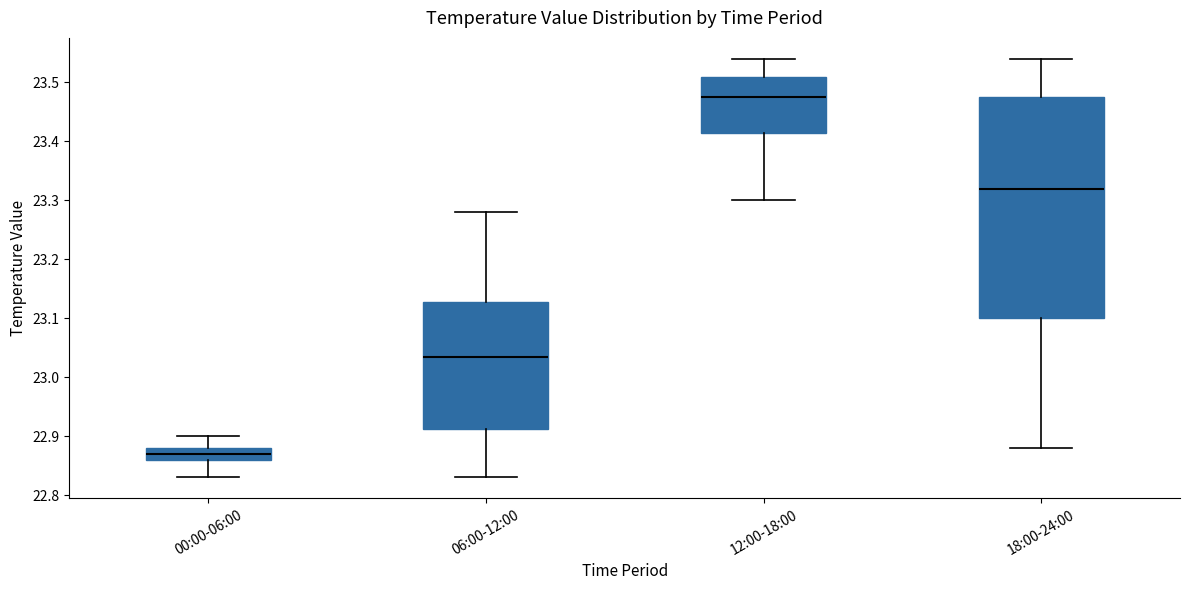

Which box's median line is the lowest?

00:00-06:00